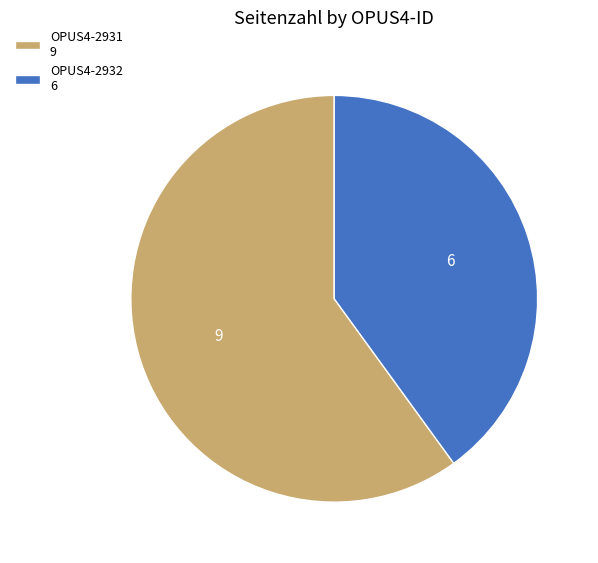

Which has a higher value, OPUS4-2931 9 or OPUS4-2932 6?

OPUS4-2931 9